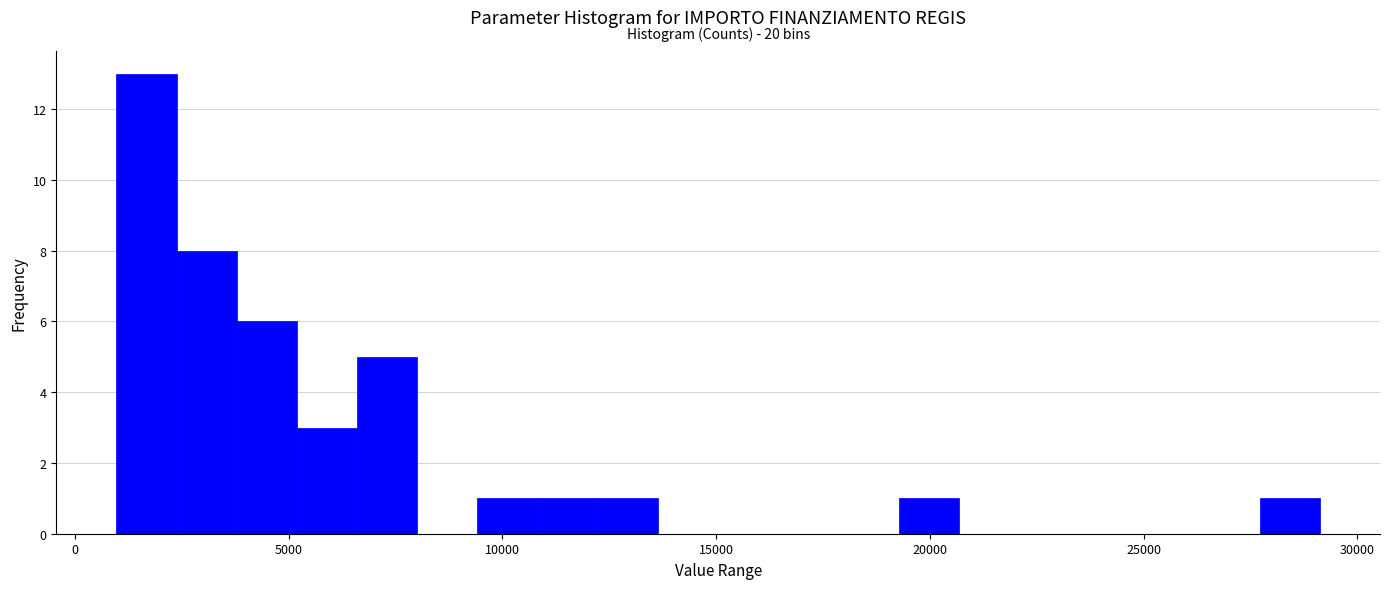

Read against the x-axis, roughly where is the centre of the tallest bar?

1500